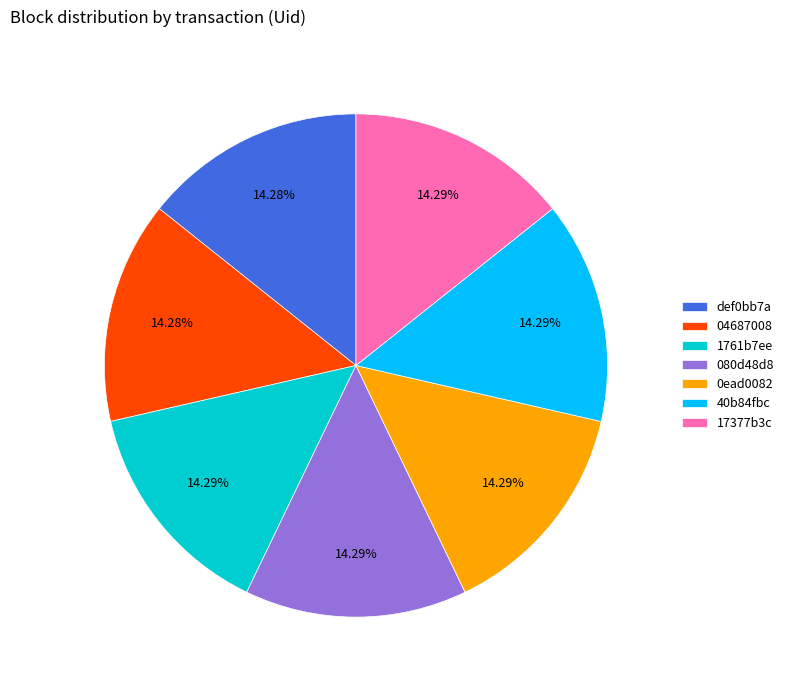

Do 04687008 and def0bb7a together represent more than half of the pie?

No